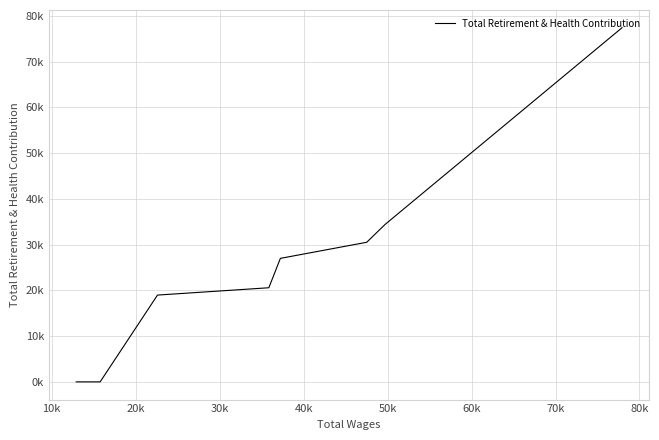

How many data points does each series have?

14